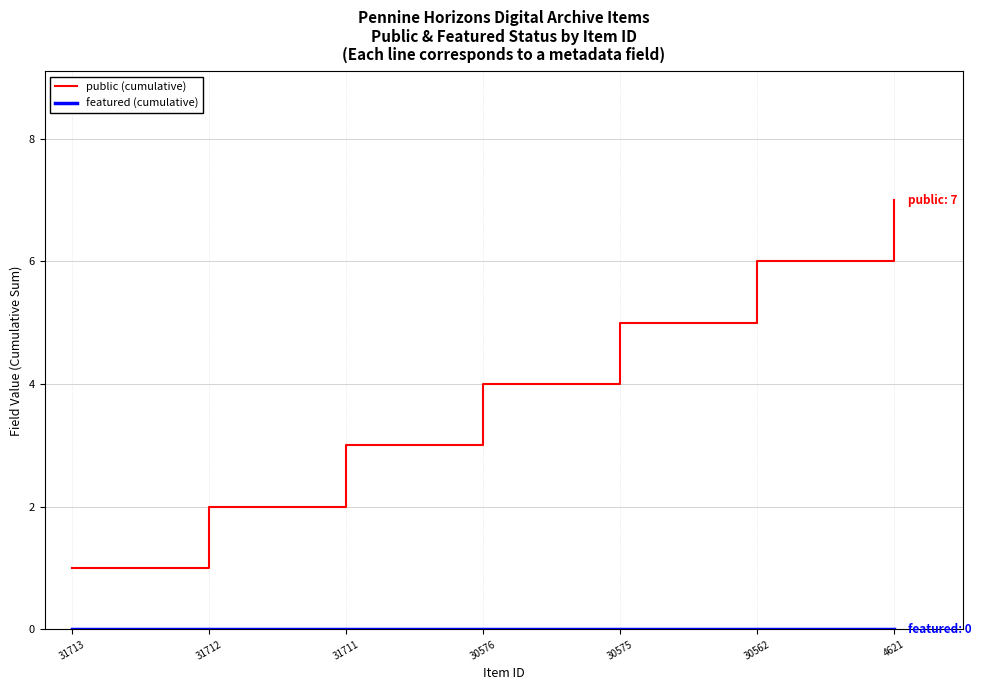

What is the total value across all series at 30562?

6